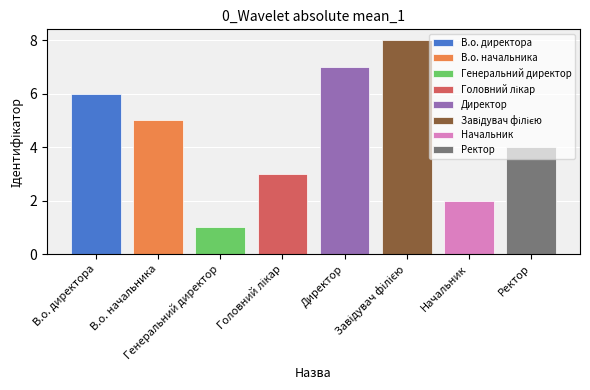

What is the ratio of the value at Головний лікар to the value at Завідувач філією?

0.4